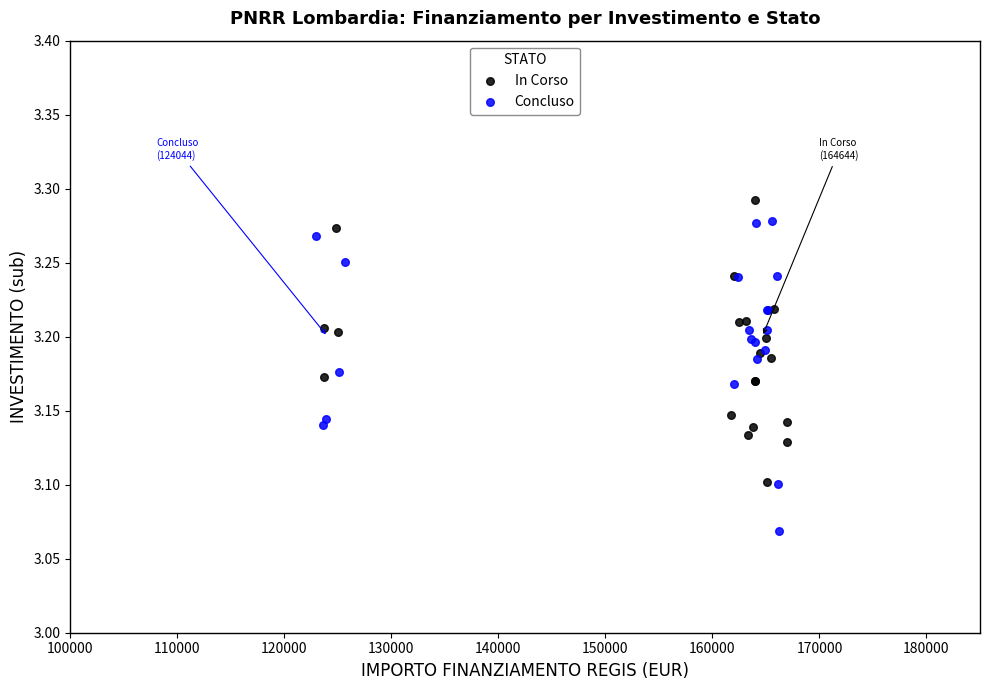

What are all the series names shown in the legend?

In Corso, Concluso